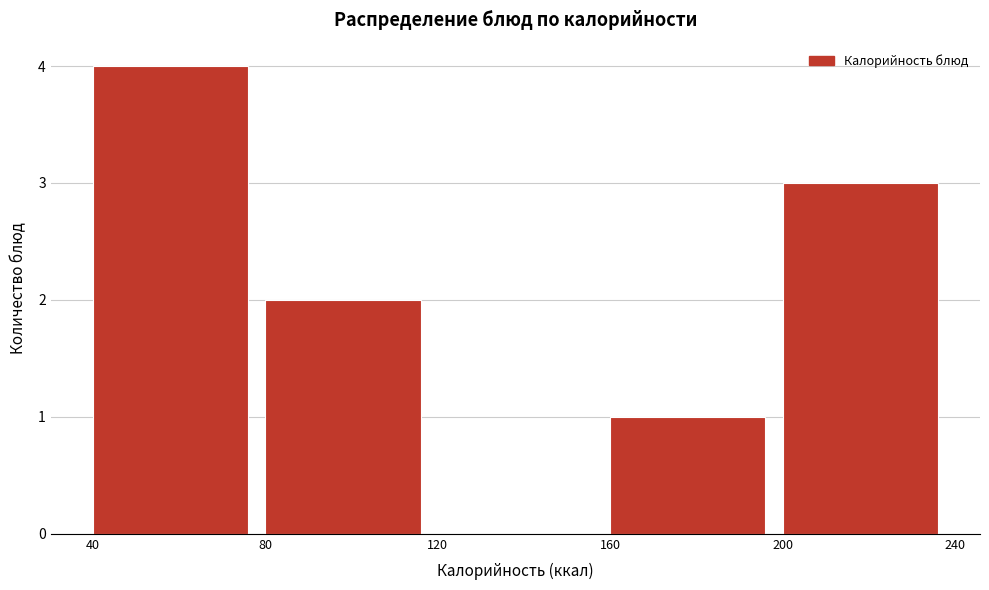

Which range on the x-axis has the tallest bar?

40 to 80